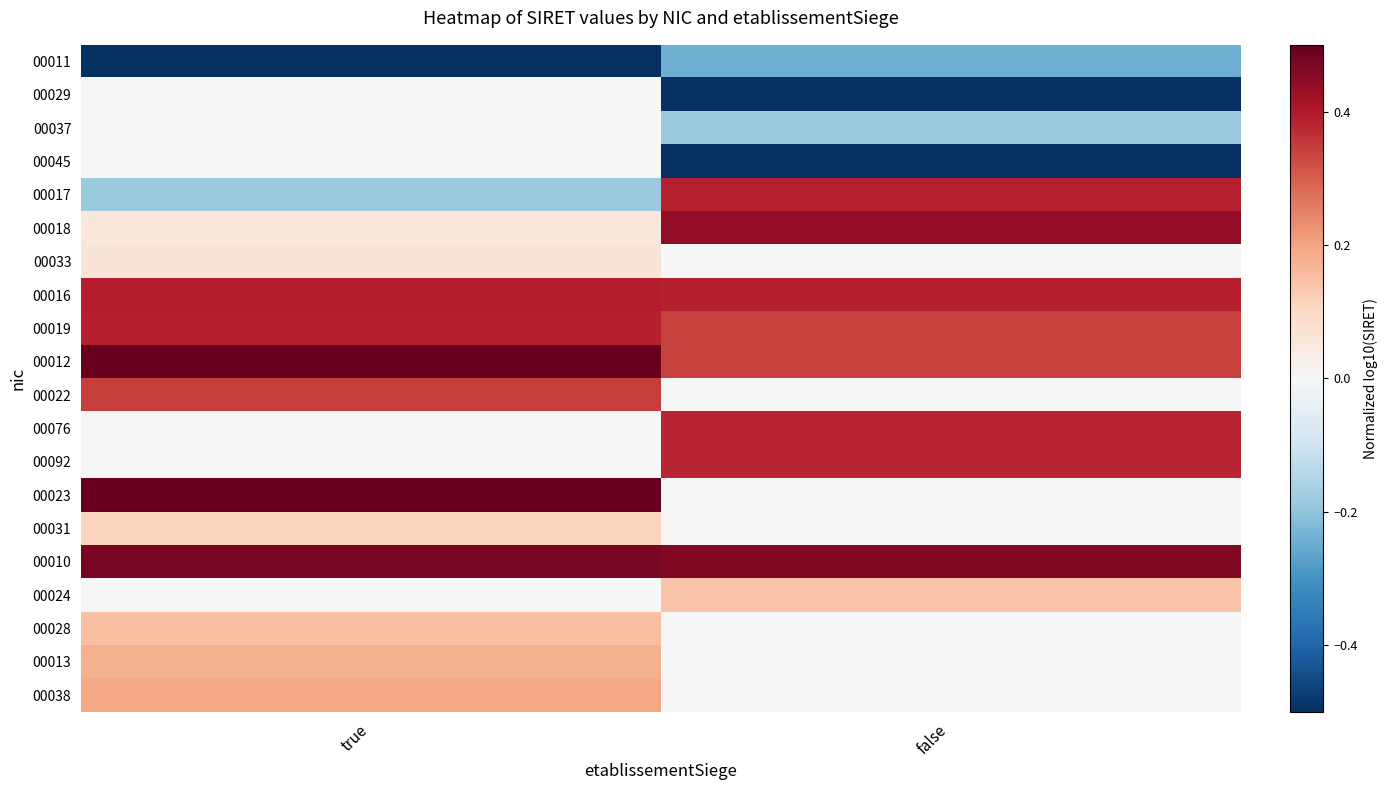

List the series in order of their peak value, lowest first.

00011, 00029, 00037, 00045, 00033, 00031, 00024, 00028, 00013, 00038, 00022, 00076, 00092, 00017, 00019, 00016, 00018, 00010, 00023, 00012